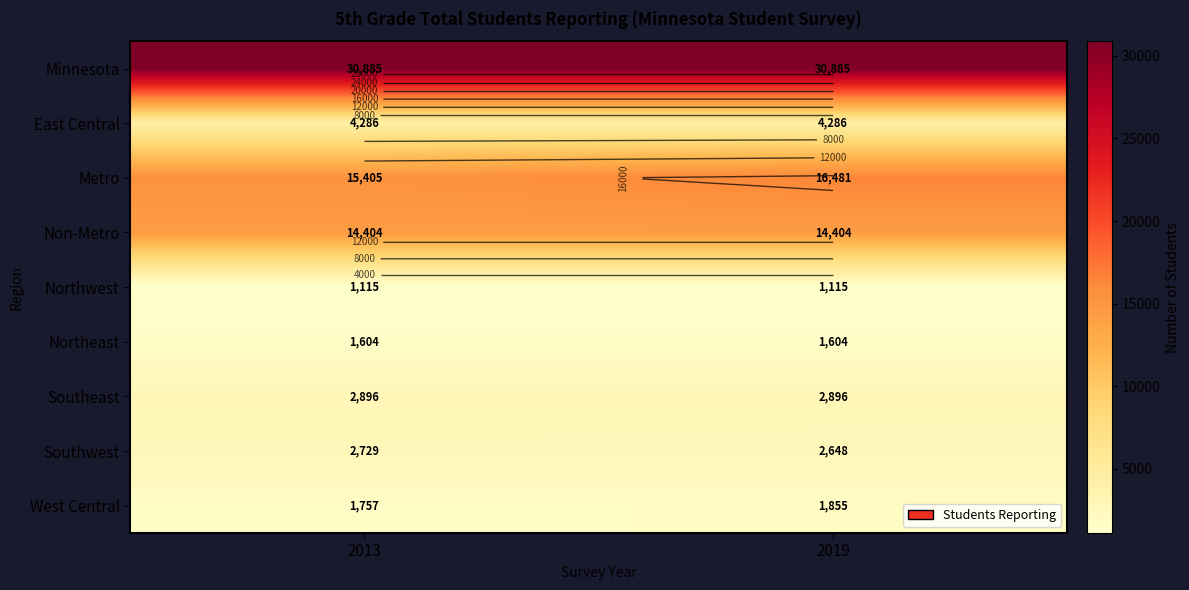

True or false: Metro has a value of 15405 at 2013.

True